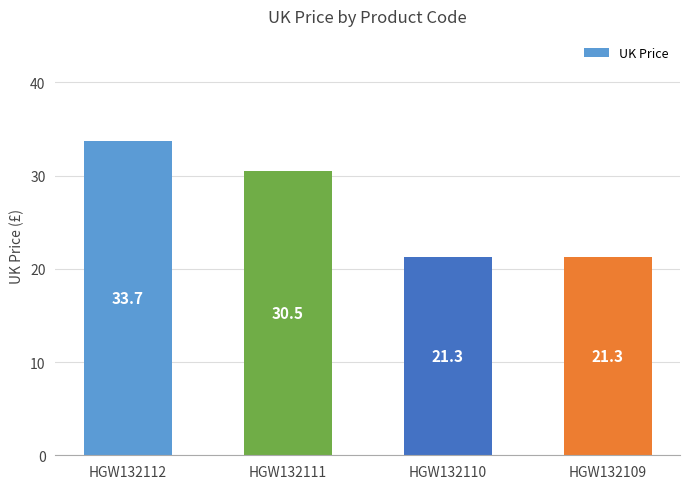

Approximately how many times larger is the value at HGW132110 compared to HGW132111?

0.7